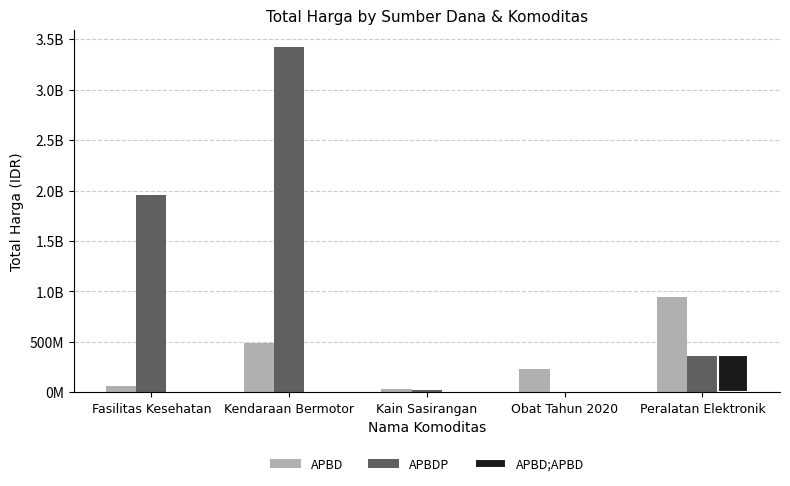

What position from the right is Kendaraan Bermotor?

4